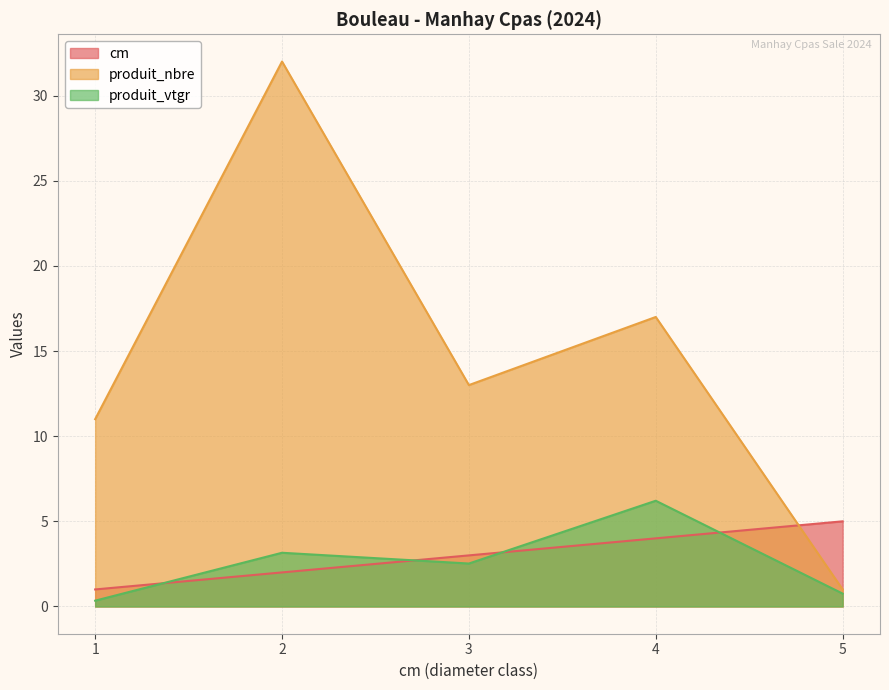

The produit_nbre series shows 44.7 at 2. True or false?

False